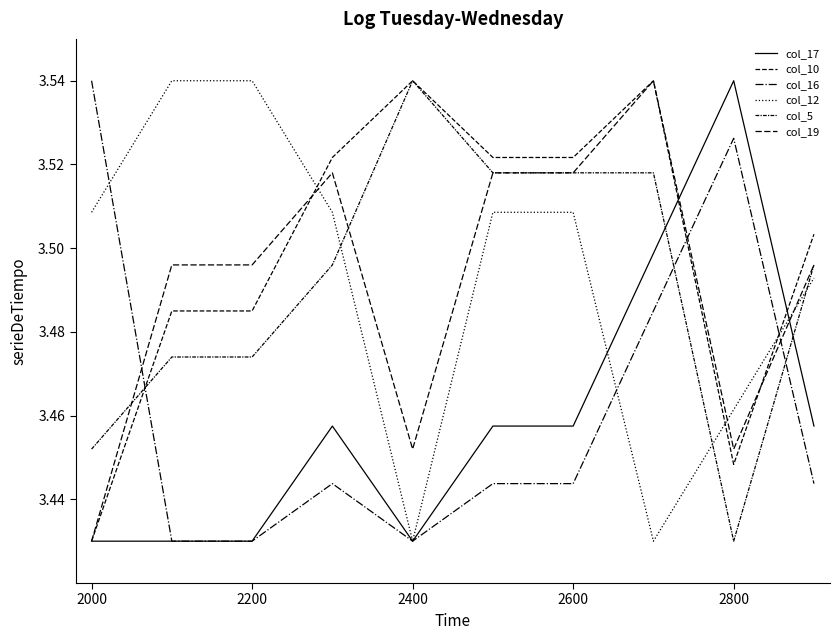

How many lines are shown in the chart?

6